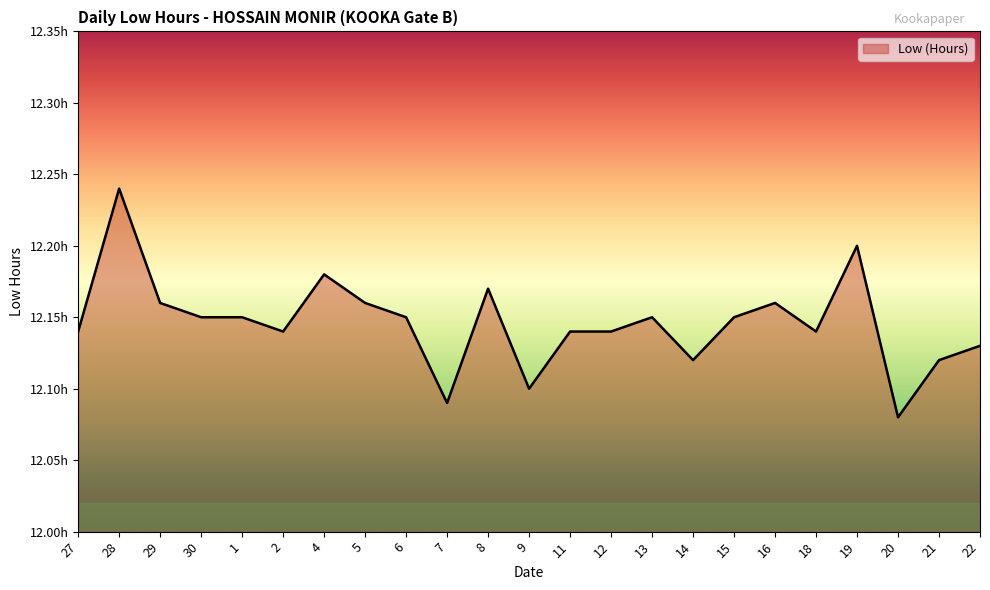

Which category has the lowest value across all series?

20